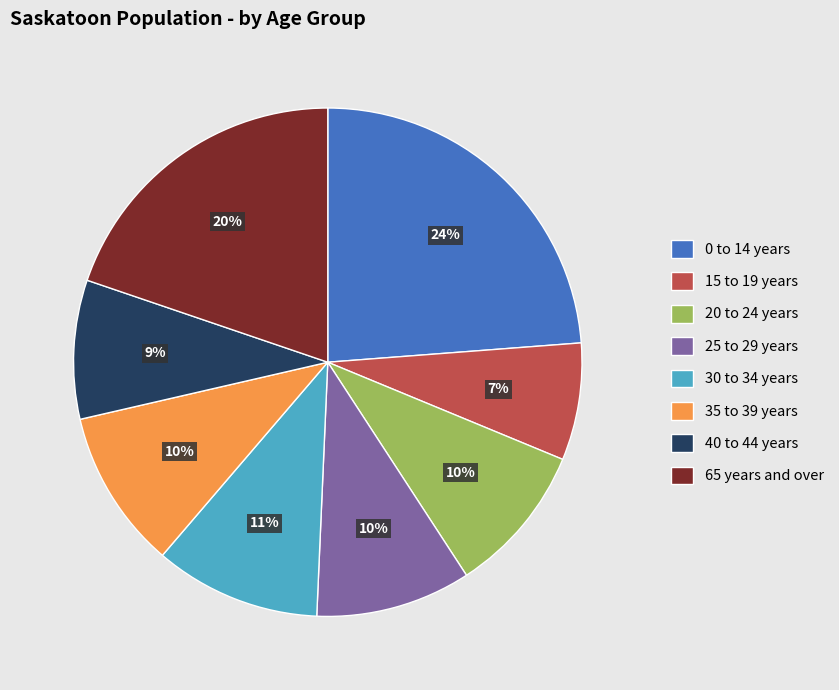

Is it true that 20 to 24 years is 10% of the pie?

True